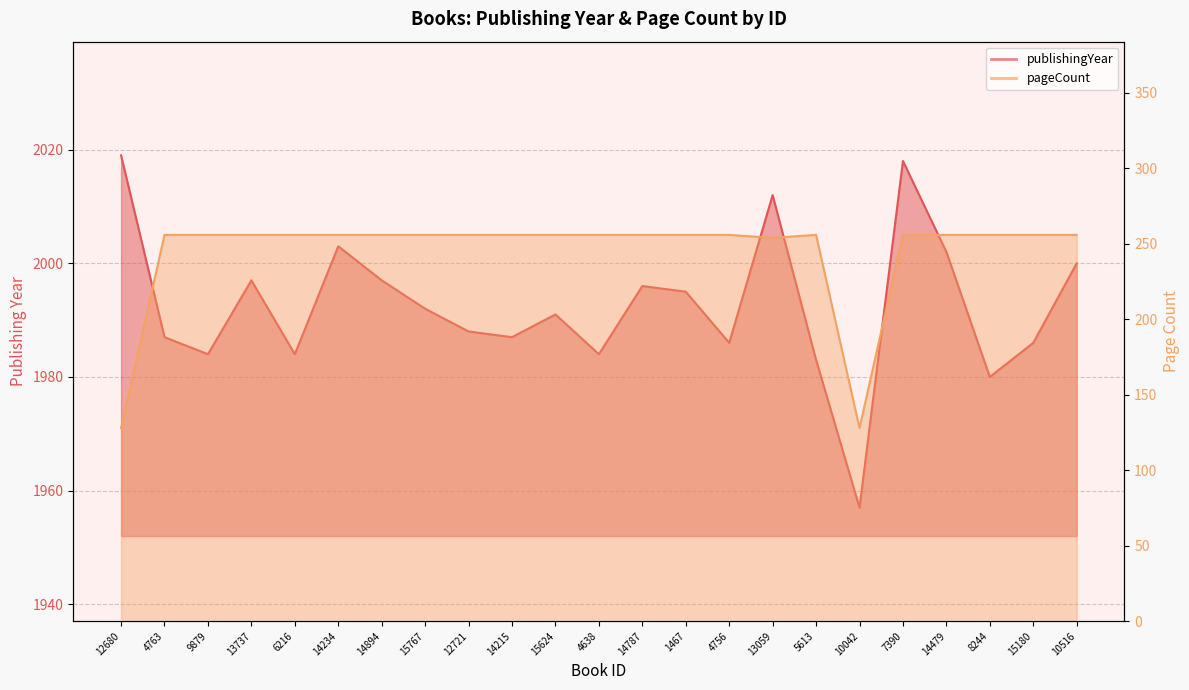

What is the difference between the maximum and minimum values in the pageCount series?

128